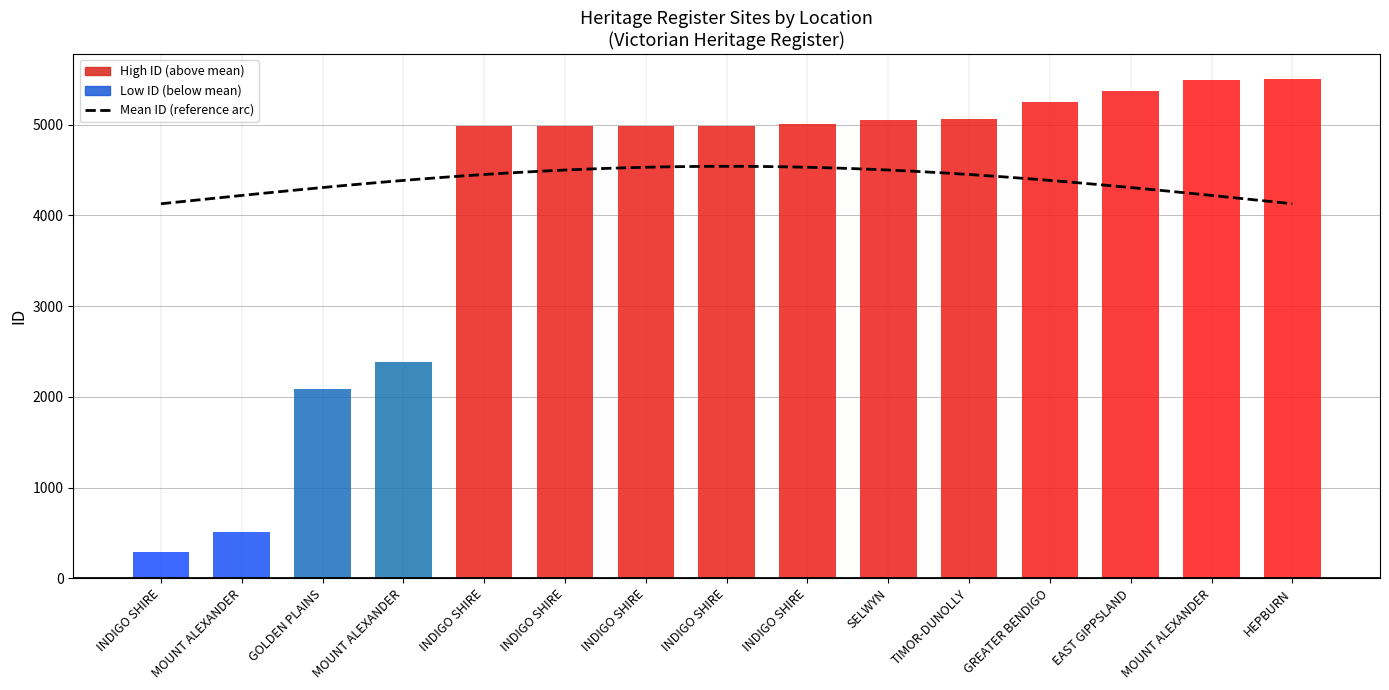

What is the change in value from MOUNT ALEXANDER to HEPBURN?

+4996